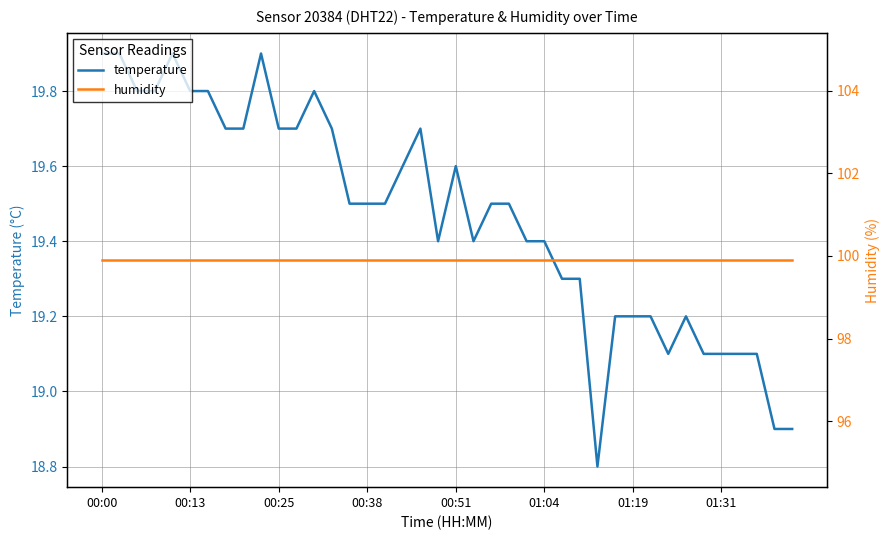

Which series has the widest spread of values?

temperature